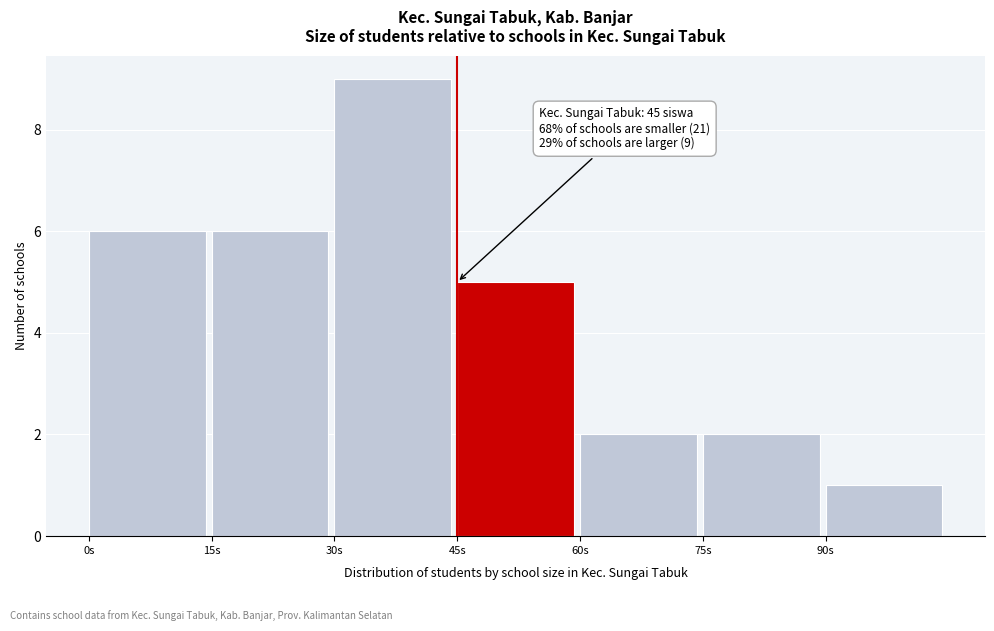

Which range on the x-axis has the tallest bar?

30 to 45